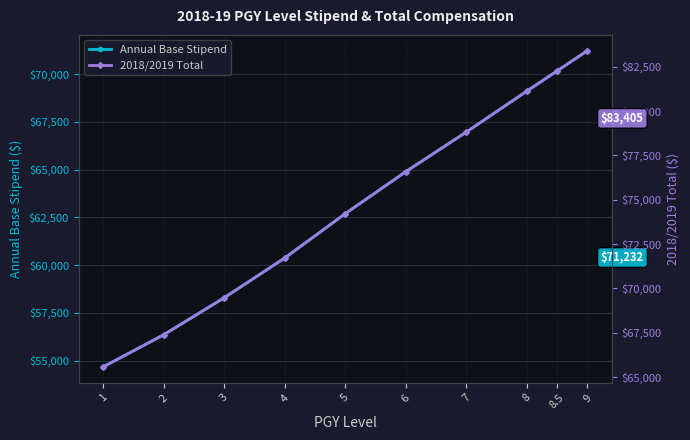

Which has a higher value, 8 or 7?

8